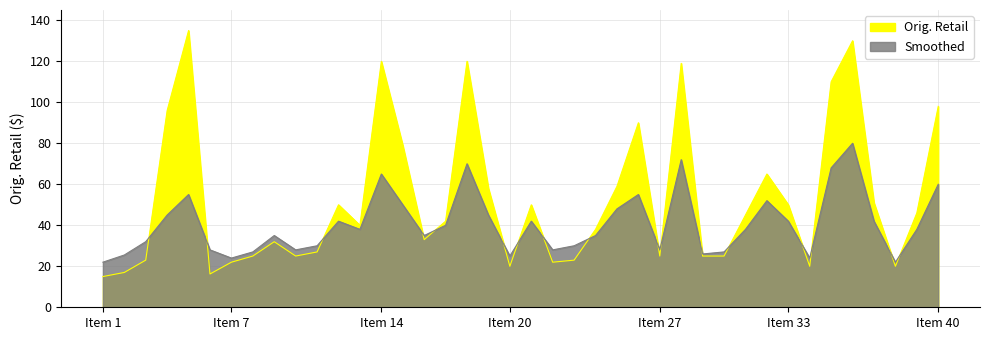

True or false: Smoothed has a value of 22.0 at Item 1.

True